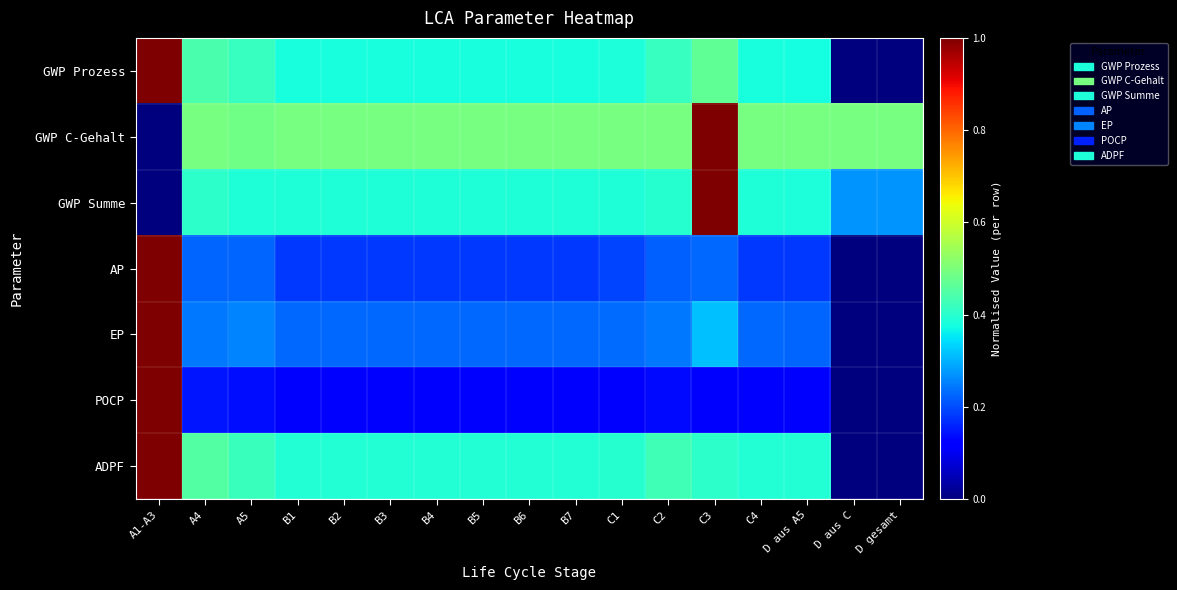

Which series has the largest total across all categories?

GWP C-Gehalt